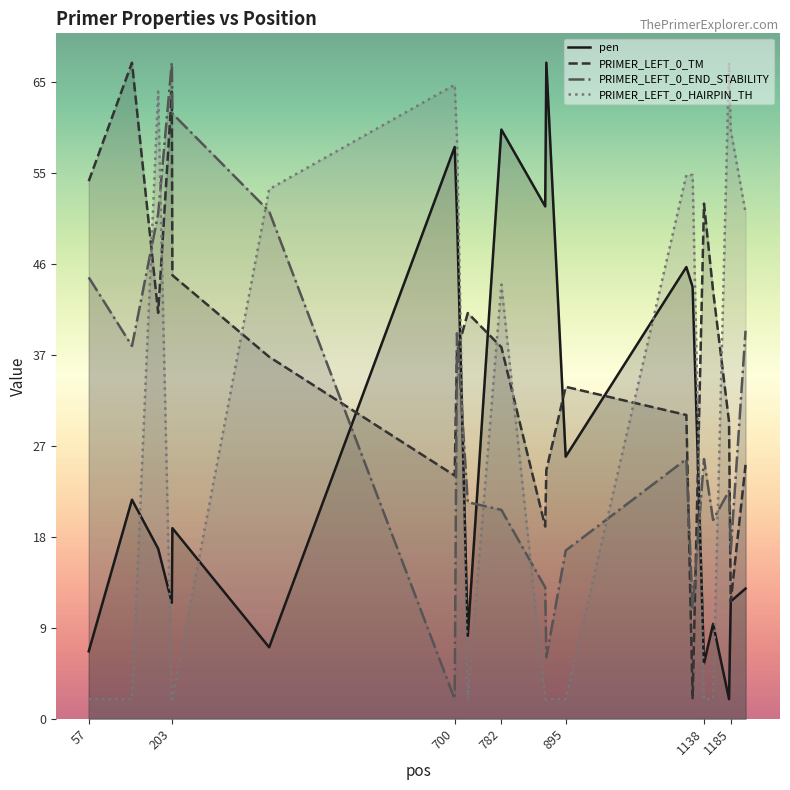

Reading right to left, what are all the values shown in this chart?

pen: 13.3	12.0	2.0	9.7	5.6	44.1	46.1	26.8	67.0	52.3	60.2	8.5	51.5	58.4	7.3	19.5	11.9	17.4	22.4	6.9
PRIMER_LEFT_0_TM: 25.9	12.0	30.3	43.7	52.6	2.0	31.0	33.9	25.4	19.6	37.9	41.4	37.5	24.8	37.0	45.3	64.0	41.4	67.0	54.9
PRIMER_LEFT_0_END_STABILITY: 39.6	17.2	23.3	20.3	26.5	11.3	26.5	17.2	6.3	13.4	21.3	22.1	39.4	2.0	51.8	61.8	67.0	51.6	38.1	45.1
PRIMER_LEFT_0_HAIRPIN_TH: 51.7	60.1	67.0	2.0	2.0	55.5	55.5	2.0	2.0	2.0	44.3	2.0	59.2	64.7	54.1	2.0	2.0	64.1	2.0	2.0